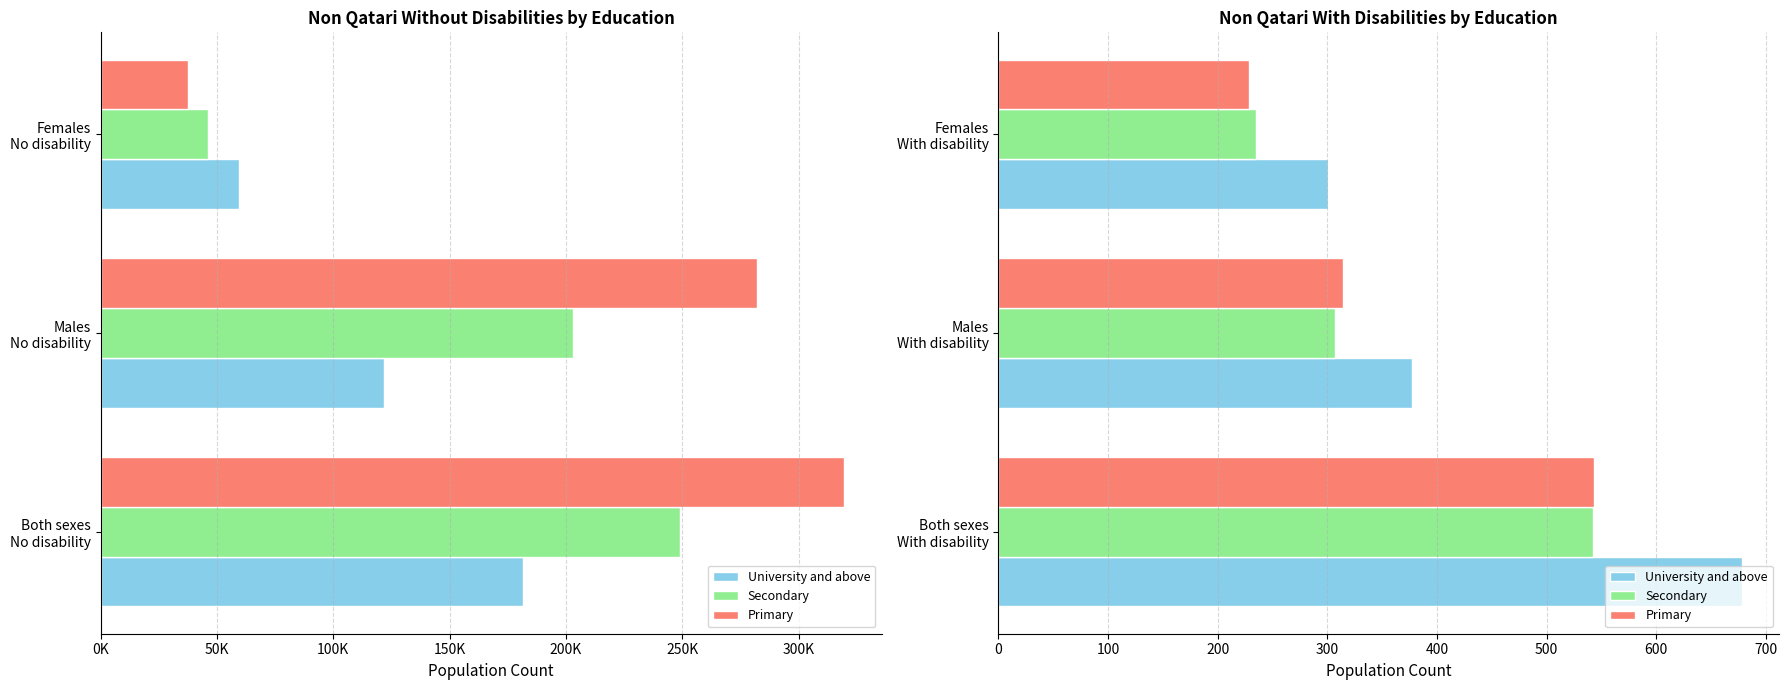

What is the maximum value for Primary?

543